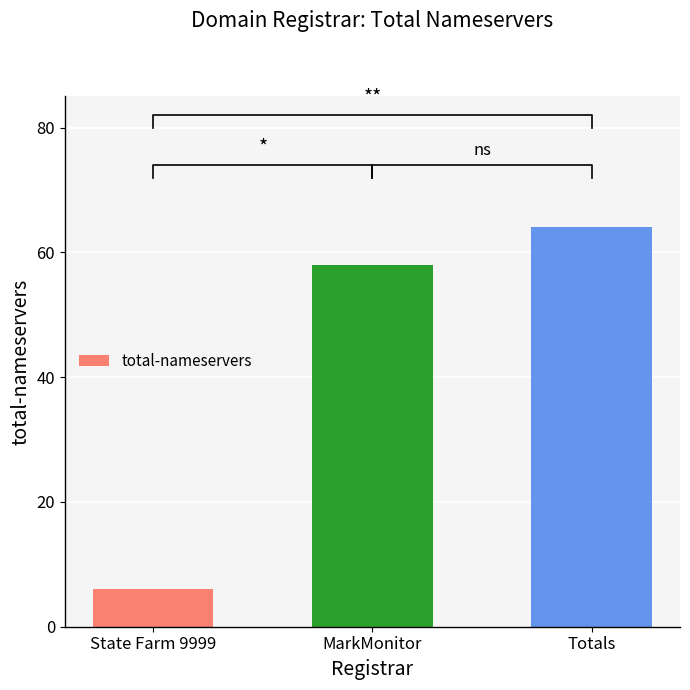

Does the chart contain any negative values?

No